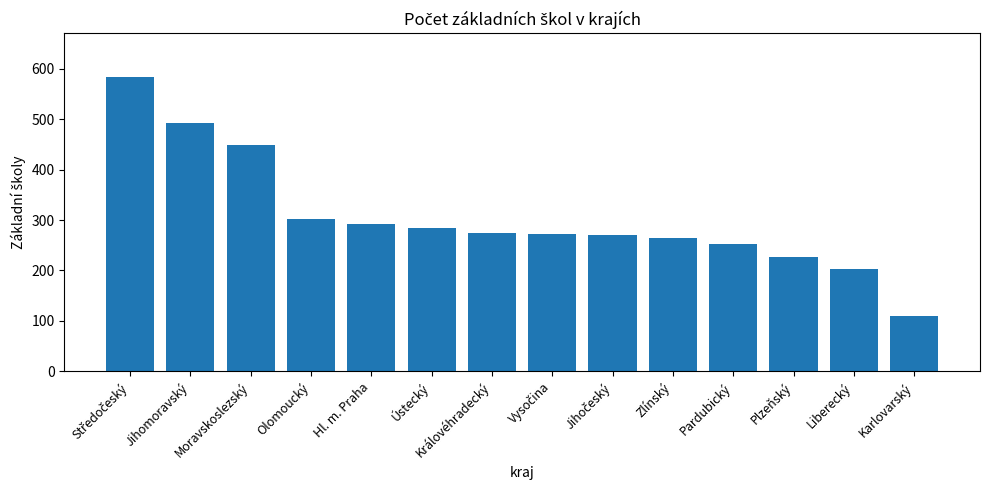

How many distinct data groups are displayed?

1